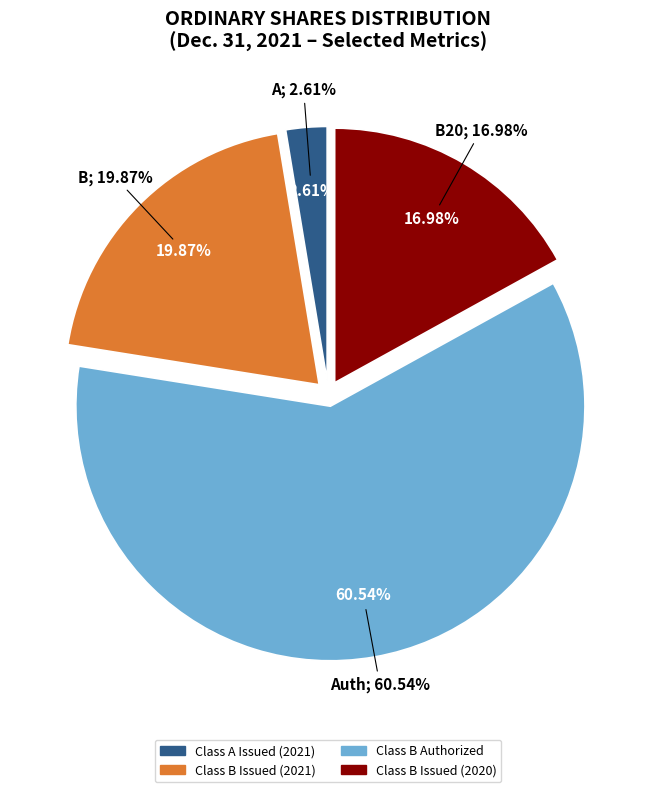

Is the sum of Class A Issued (2021) and Class B Issued (2020) greater than half?

No